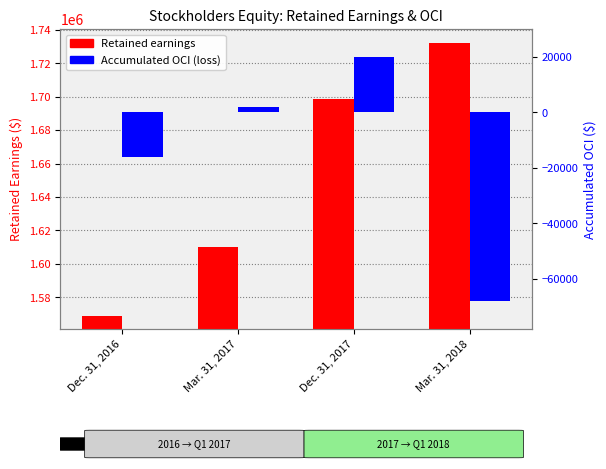

Rank the series at Dec. 31, 2016 from highest to lowest value.

Retained earnings, Accumulated OCI